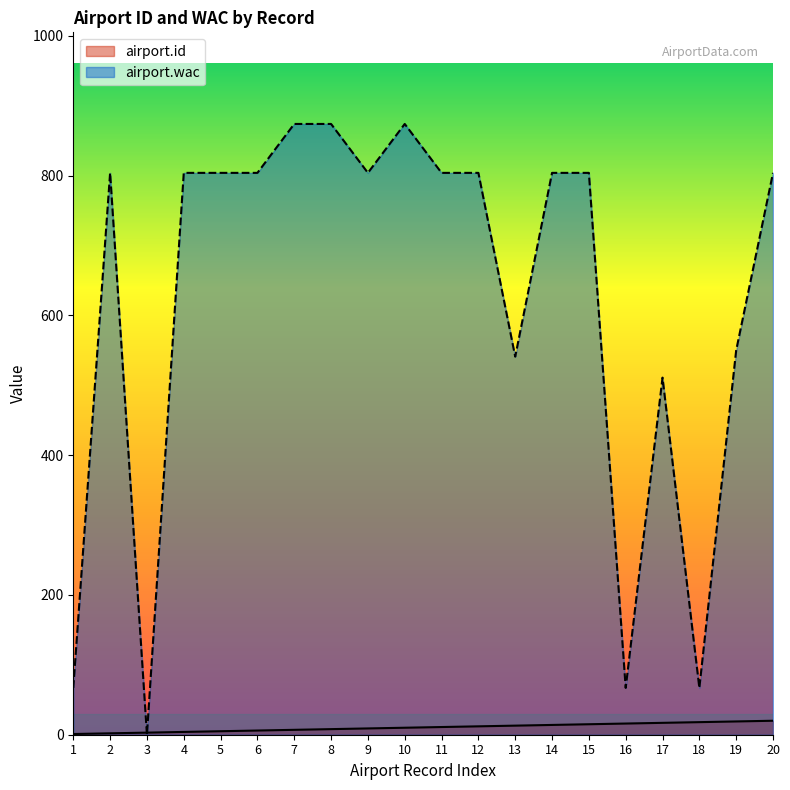

At how many categories does at least one series exceed 423?

16